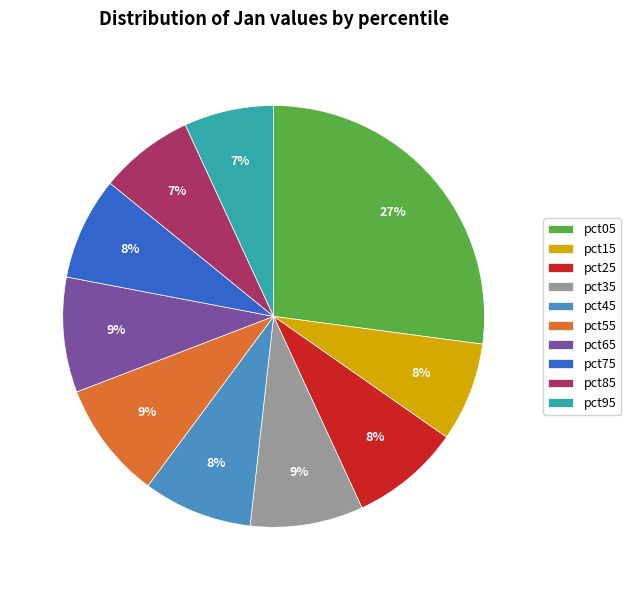

Is there a majority slice in this chart?

No